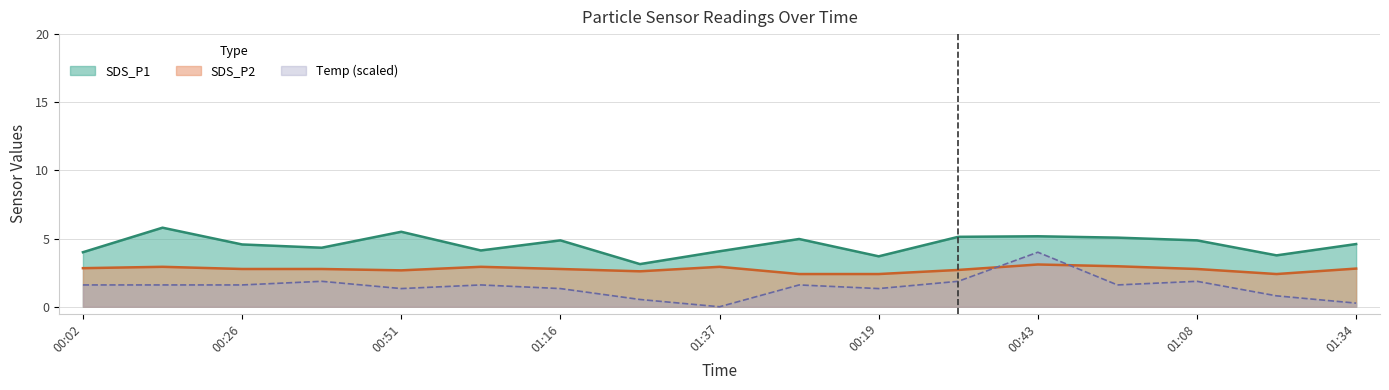

Between 01:08 and 01:37, which is larger?

01:08